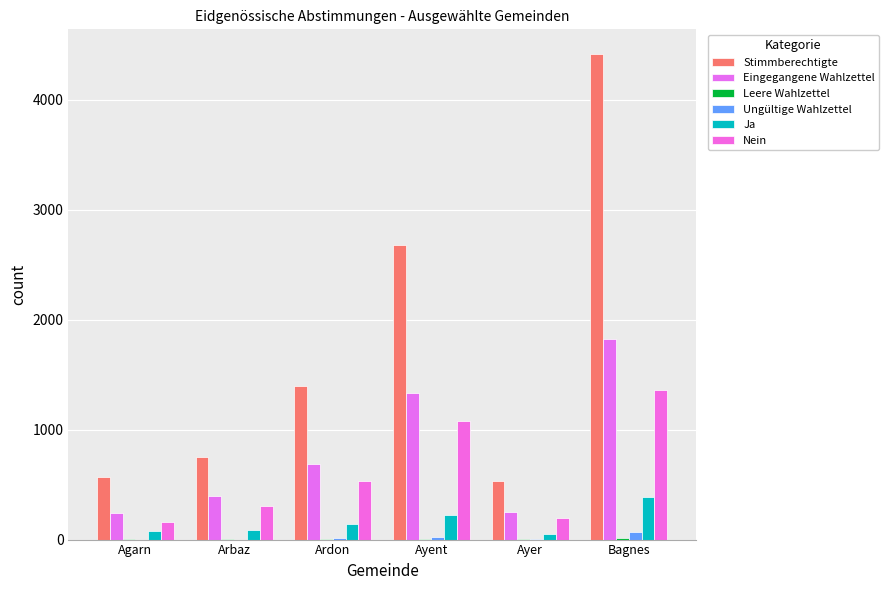

What is the total value across all series at Agarn?

1052